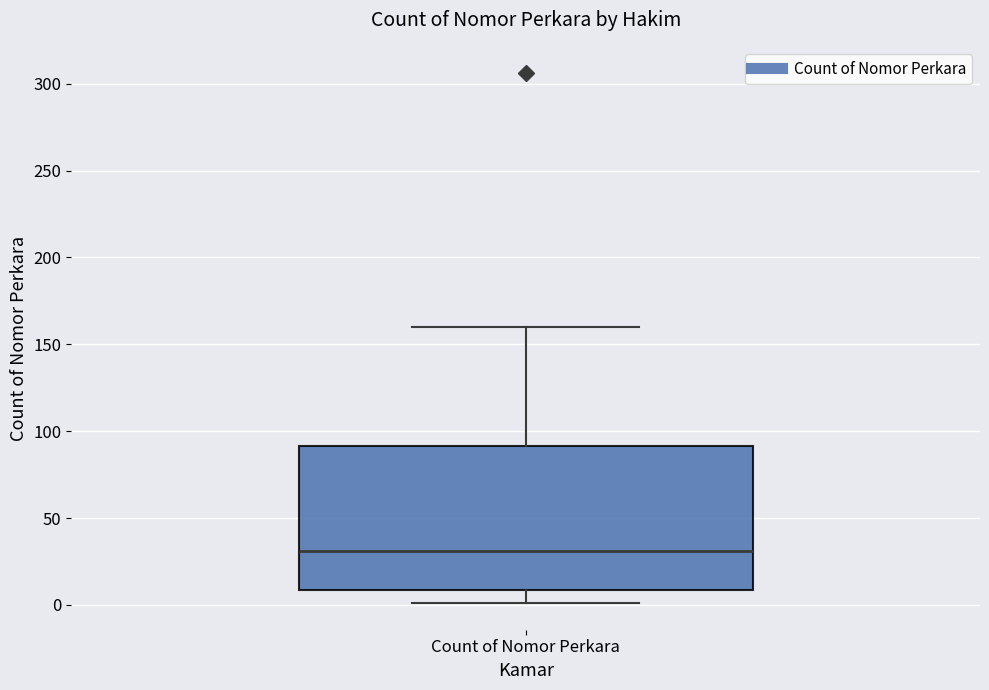

Read this box plot against the y-axis: the position of the median line, the range covered by the box, and the ends of both whiskers. The values are not printed on the chart, so give them approximately, as read against the axis.

median 30, box 10 to 90, whiskers 0 to 160